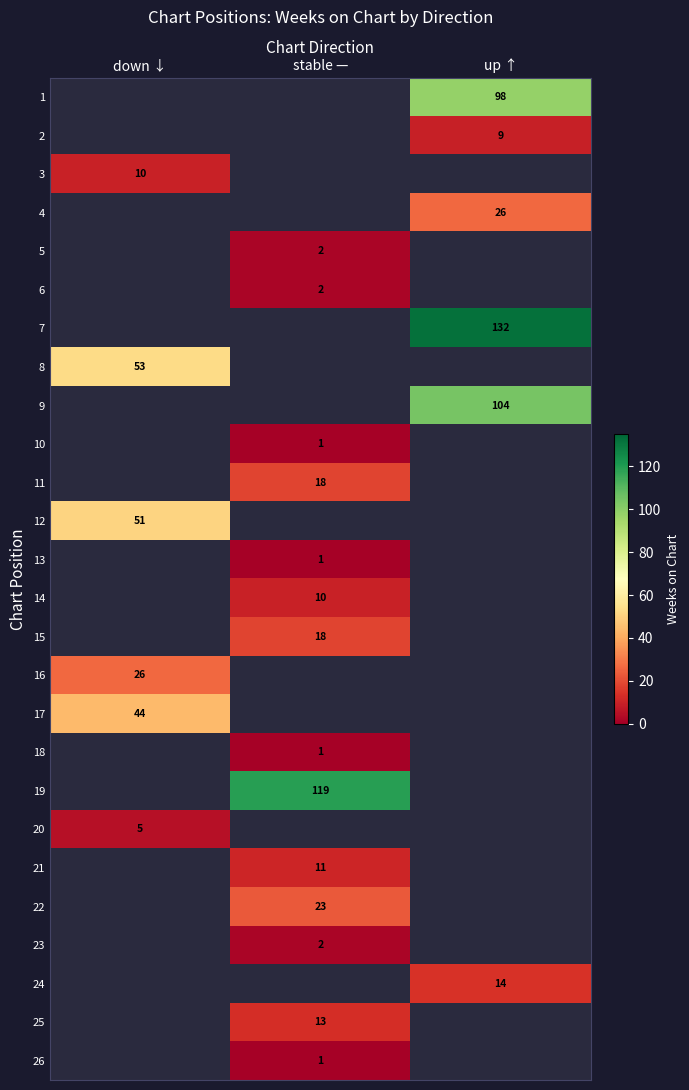

The value of 9 at up ↑ is 41. True or false?

False